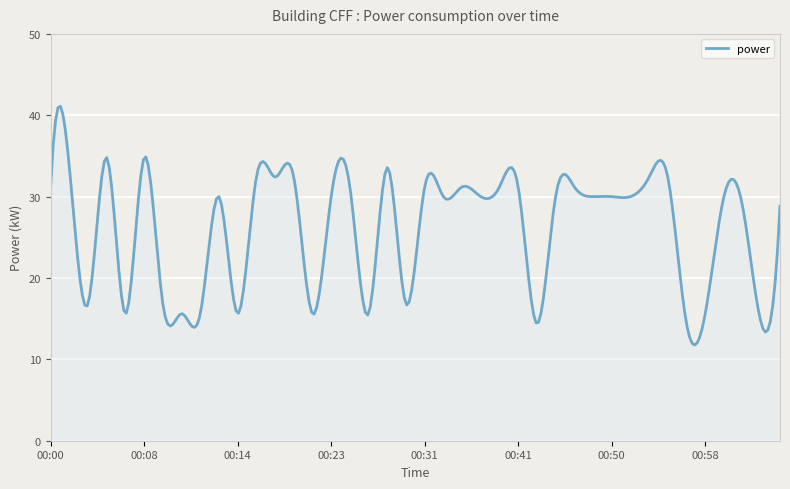

What is the minimum value shown in the chart?

11.8